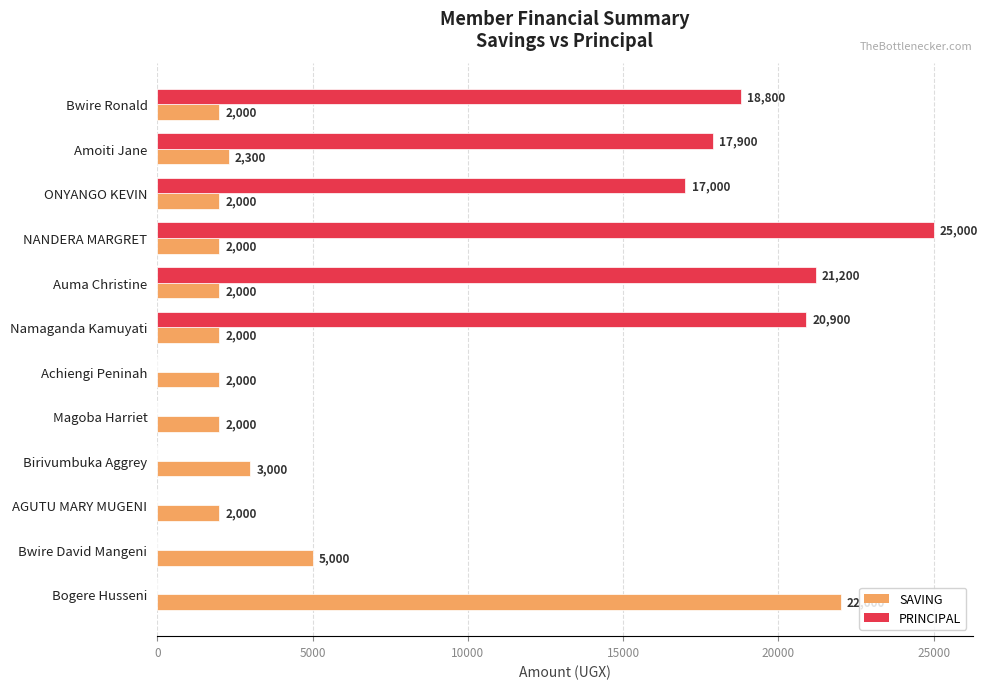

Which label corresponds to the largest value in the chart?

NANDERA MARGRET